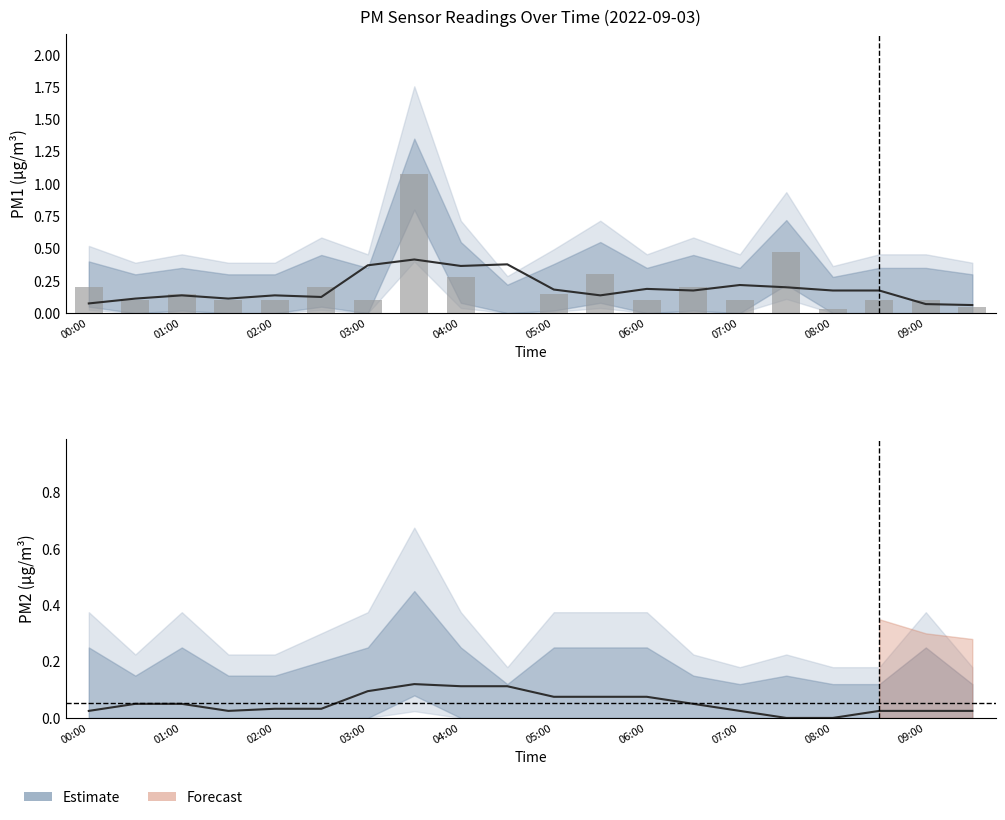

Reading right to left, list all the values displayed in this chart.

0.1	0.1	0.1	0.0	0.5	0.1	0.2	0.1	0.3	0.1	0.0	0.3	1.1	0.1	0.2	0.1	0.1	0.1	0.1	0.2